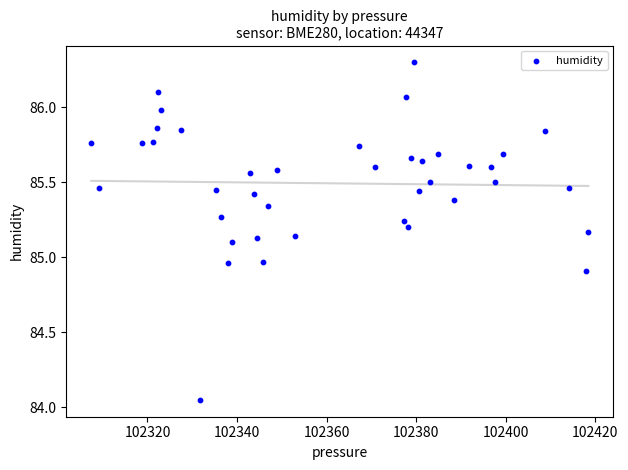

What is the range of X values (max minus min)?

111.0